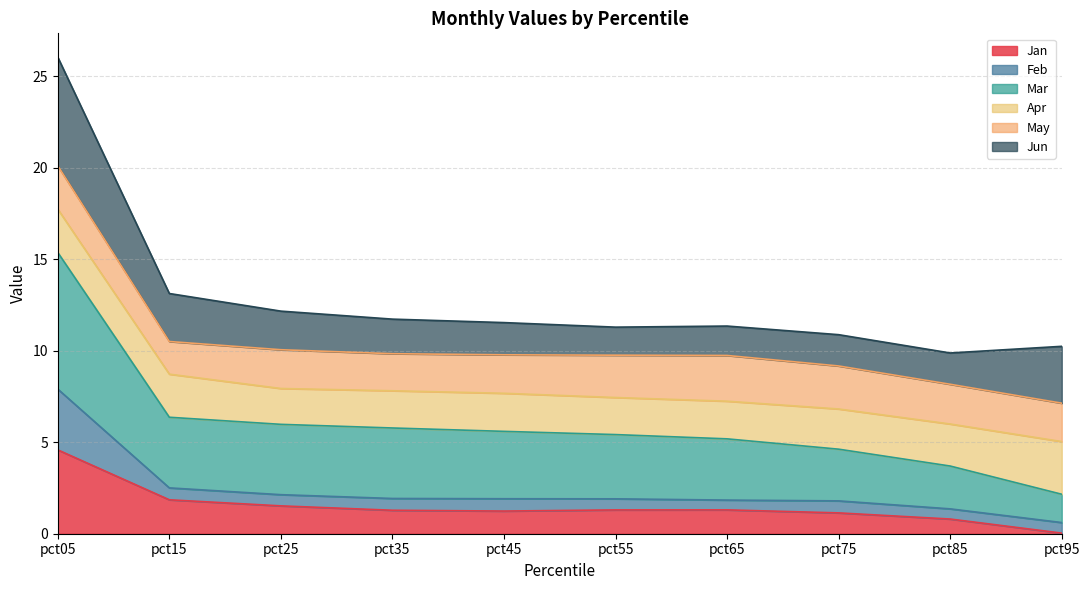

At which label does Jan reach its minimum?

pct95